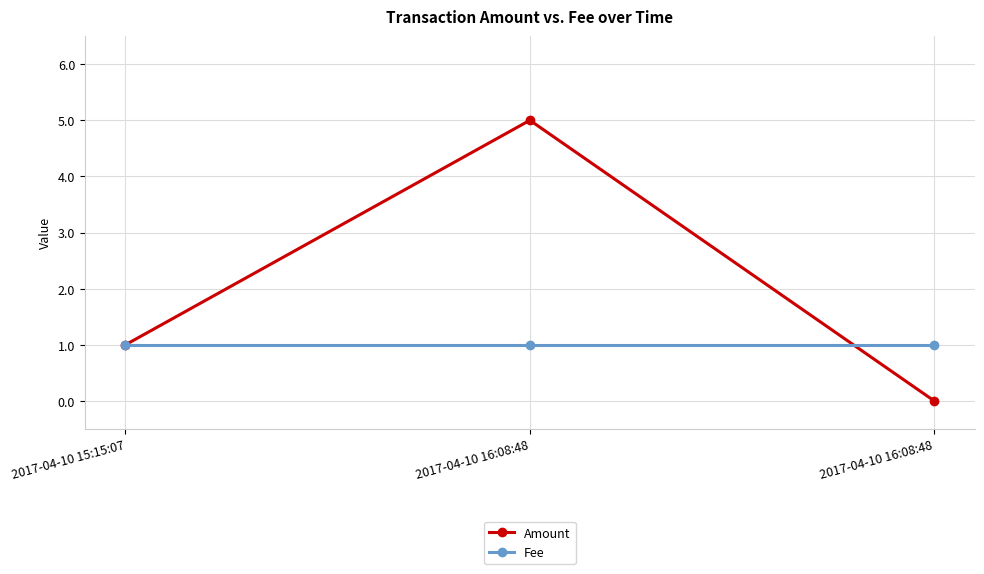

What is the average value of the Amount series?

2